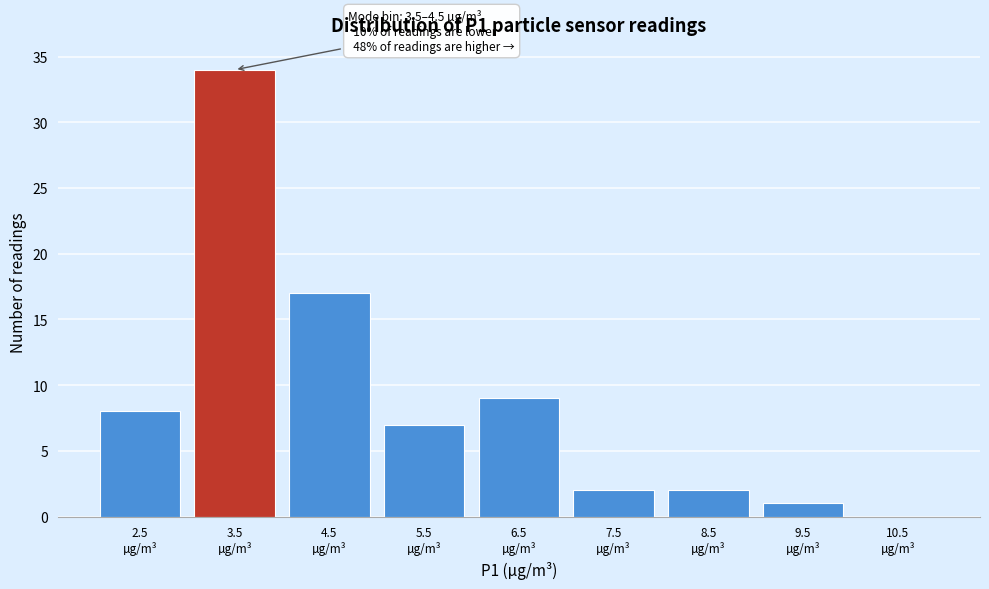

What is the greatest value displayed?

34